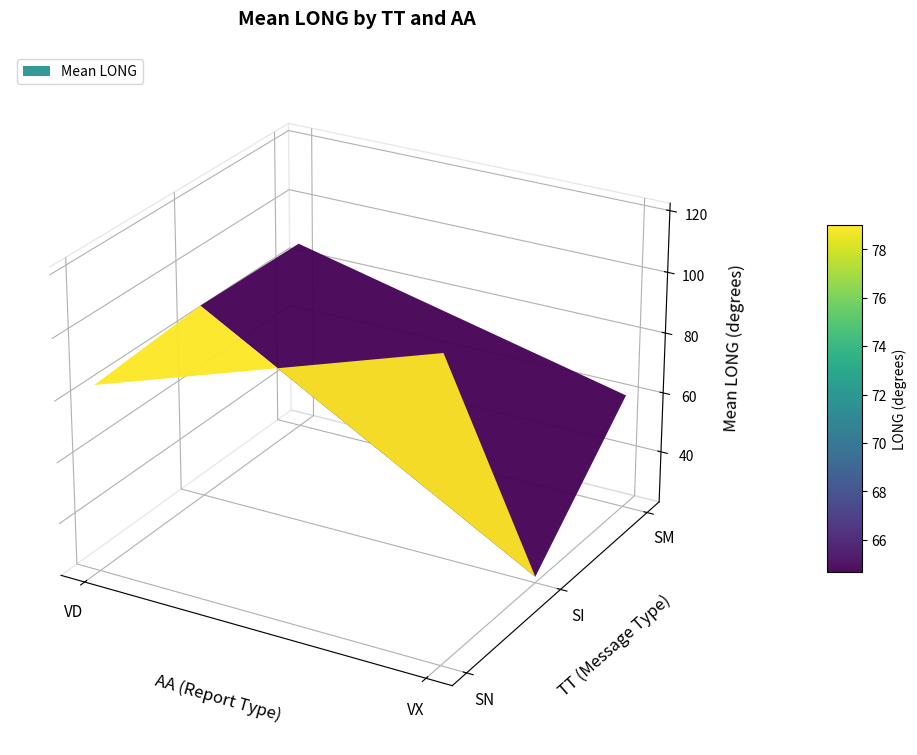

List the series in order of their peak value, lowest first.

SM_VD, SI_VD, SN_VD, SN_VX